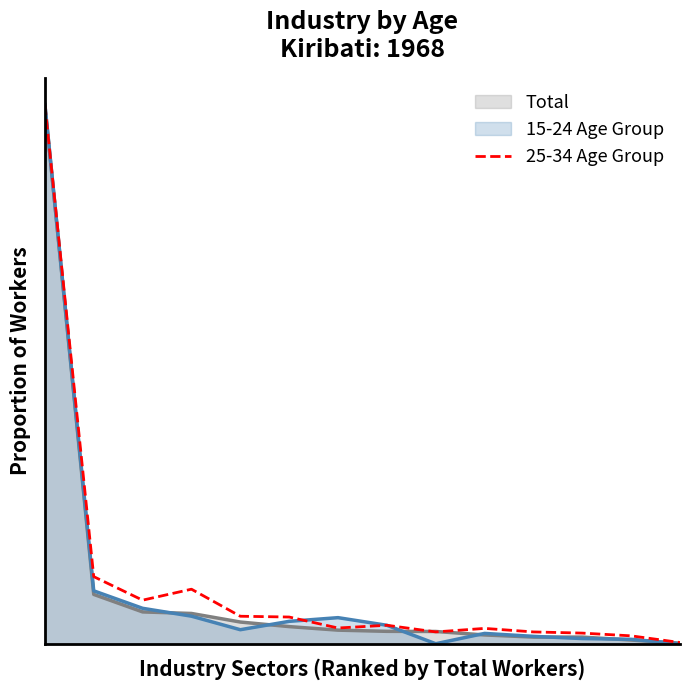

At which category does the data reach its first local peak?

3